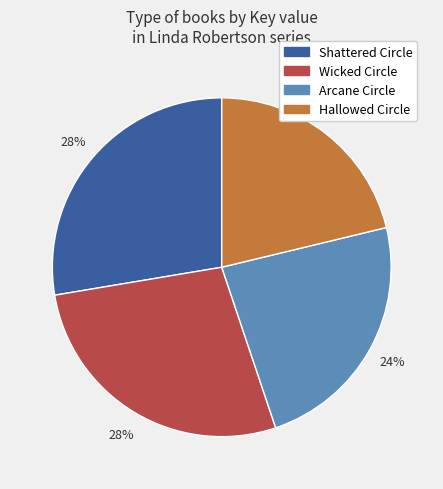

Does any single category account for the majority?

No